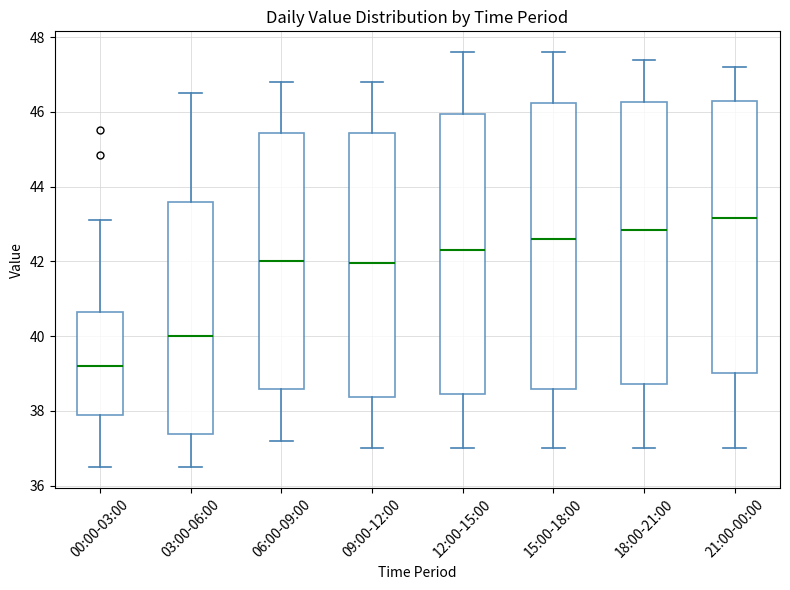

Reading left to right, transcribe this box plot: for each box, give where its median line is, the range the box spans, and where its two whiskers end, as read against the y-axis. The values are not printed on the chart, so give them approximately, as read against the axis.

00:00-03:00: median 39.2, box 37.8 to 40.6, whiskers 36.4 to 43.2
03:00-06:00: median 40.0, box 37.4 to 43.6, whiskers 36.6 to 46.6
06:00-09:00: median 42.0, box 38.6 to 45.4, whiskers 37.2 to 46.8
09:00-12:00: median 42.0, box 38.4 to 45.4, whiskers 37.0 to 46.8
12:00-15:00: median 42.4, box 38.4 to 46.0, whiskers 37.0 to 47.6
15:00-18:00: median 42.6, box 38.6 to 46.2, whiskers 37.0 to 47.6
18:00-21:00: median 42.8, box 38.8 to 46.2, whiskers 37.0 to 47.4
21:00-00:00: median 43.2, box 39.0 to 46.4, whiskers 37.0 to 47.2